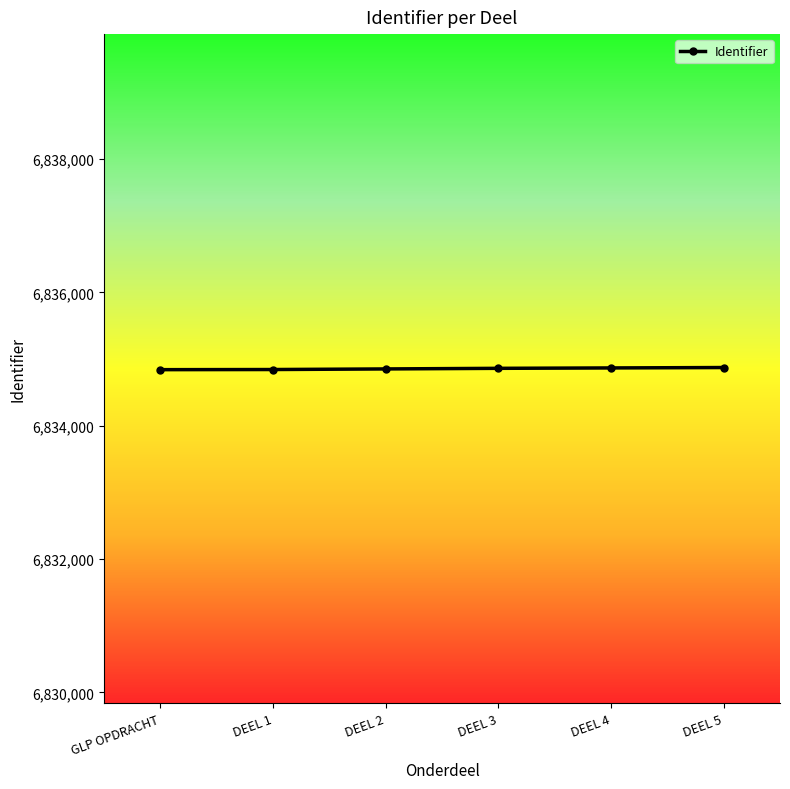

How many values are below 6834860?

3